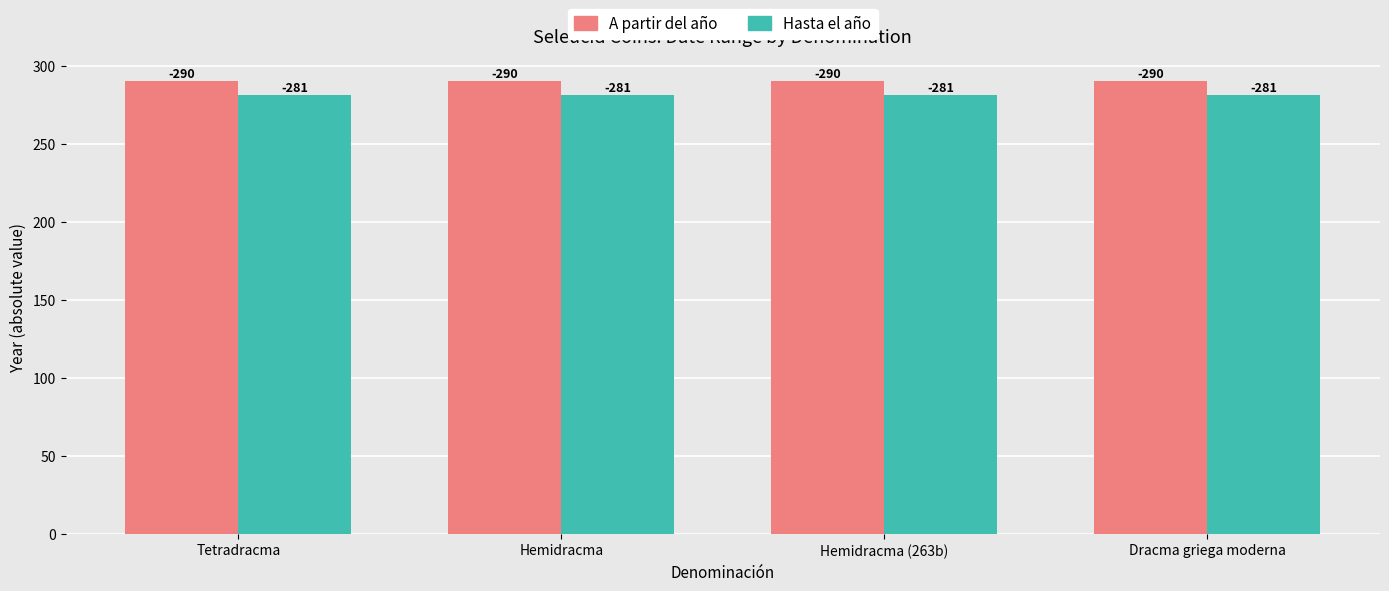

At Hemidracma (263b), list the series in order from smallest to largest.

Hasta el año, A partir del año